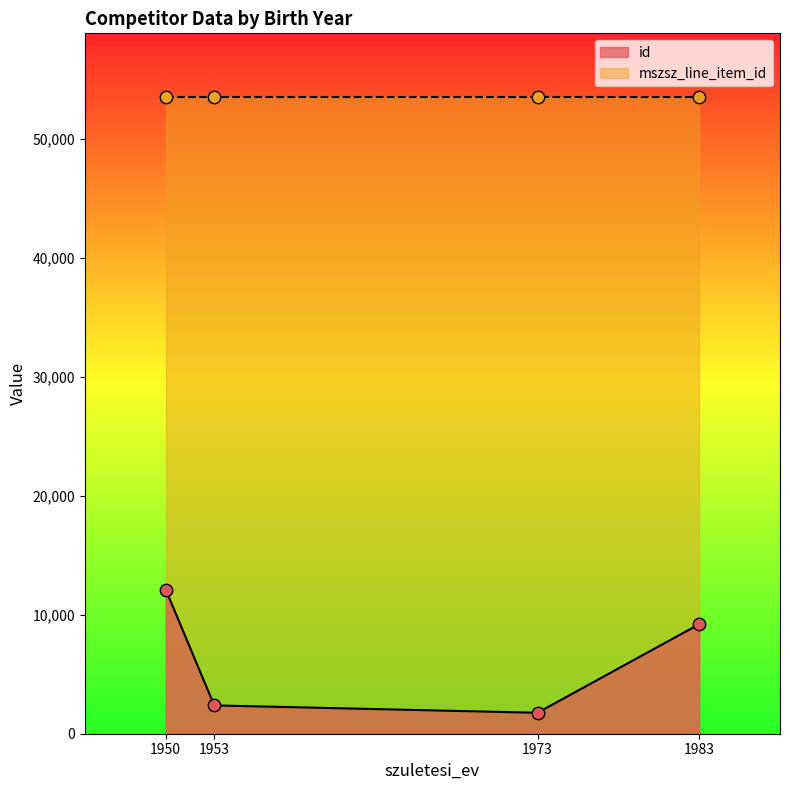

What is the change in value from 1953 to 1973?

-619